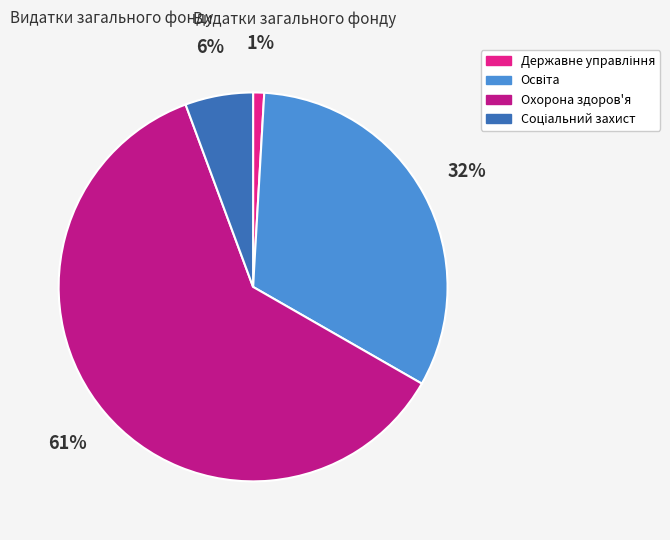

What is the largest slice in the pie chart?

Охорона здоров'я